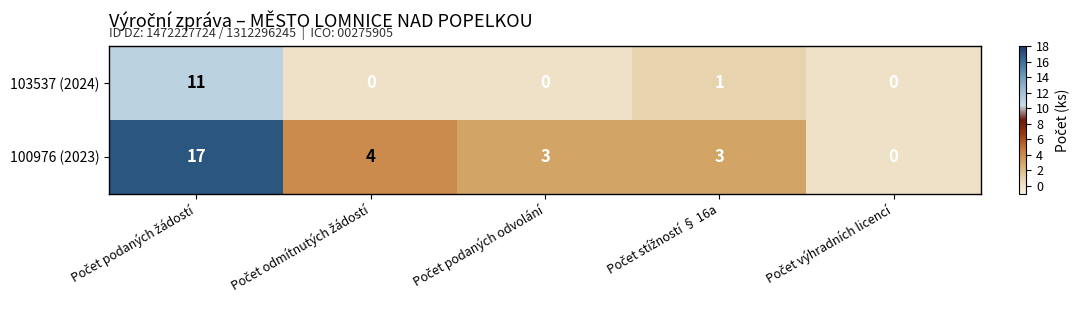

Which series has the widest spread of values?

100976 (2023)